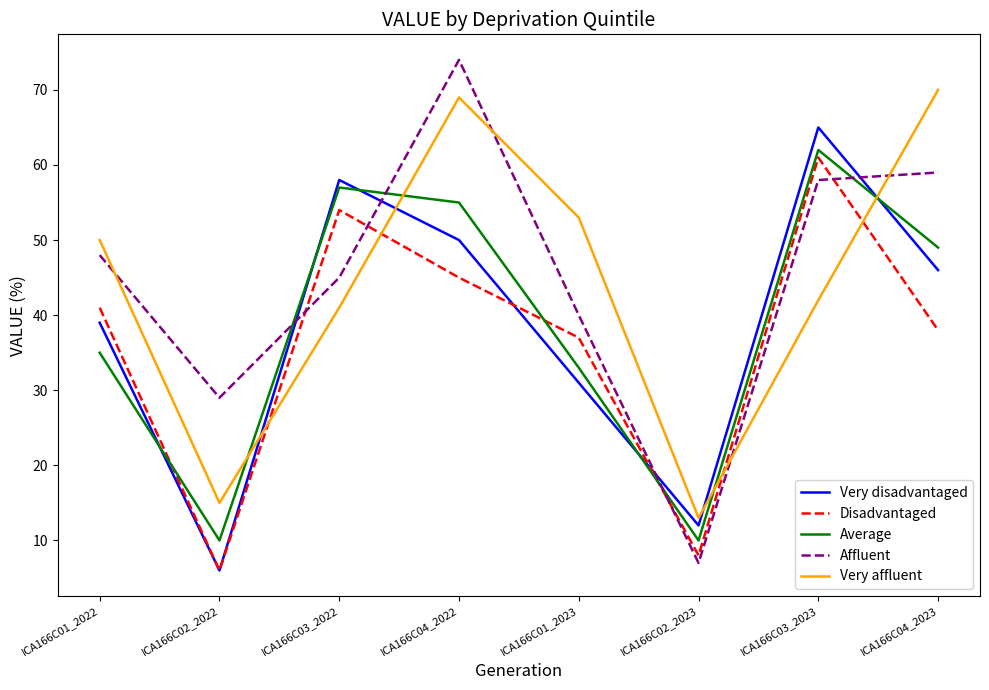

The Very affluent series shows 59 at ICA166C03_2023. True or false?

False